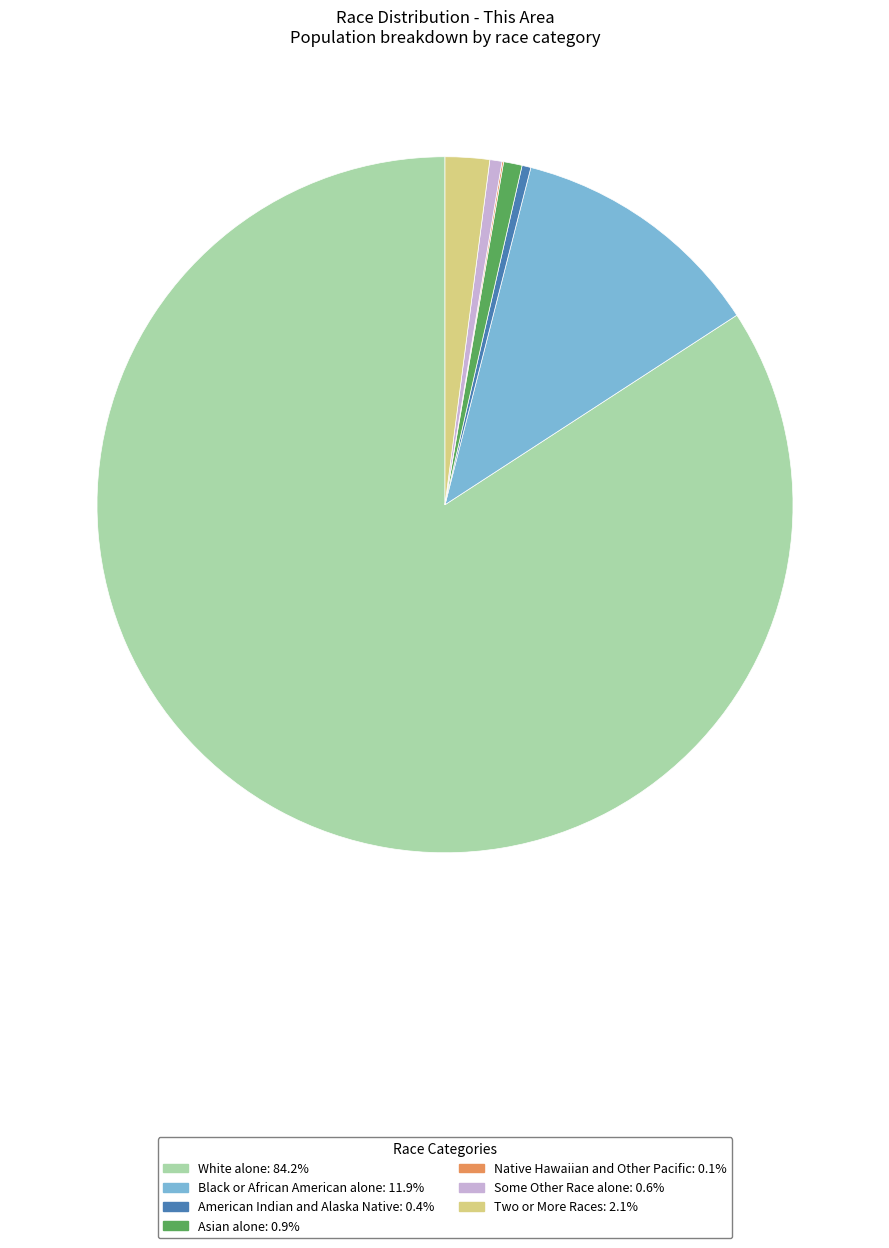

Is there a majority slice in this chart?

Yes